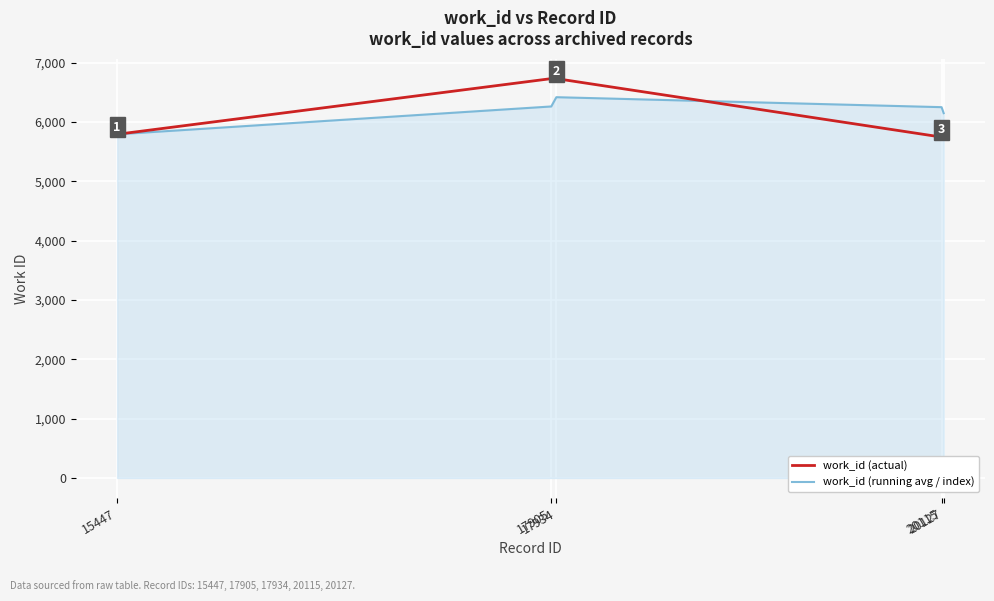

What is the minimum value shown in the chart?

5744.0